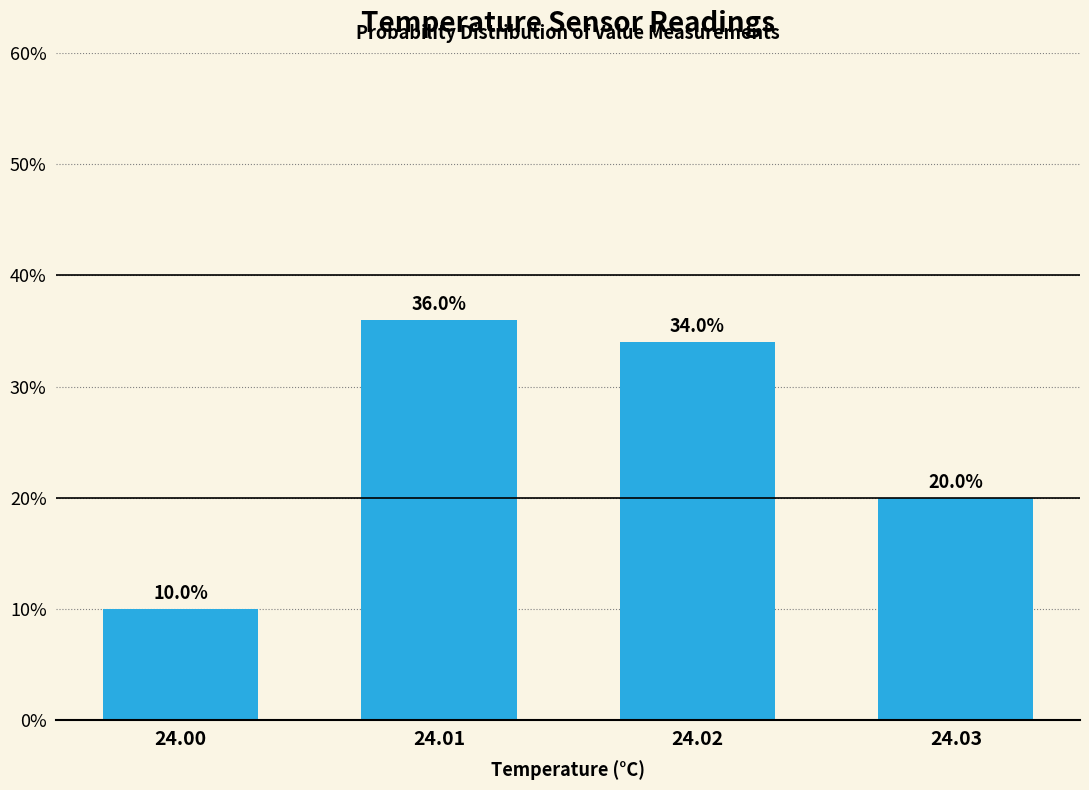

Reading left to right, extract all data points from this chart.

24.00=10	24.01=36	24.02=34	24.03=20